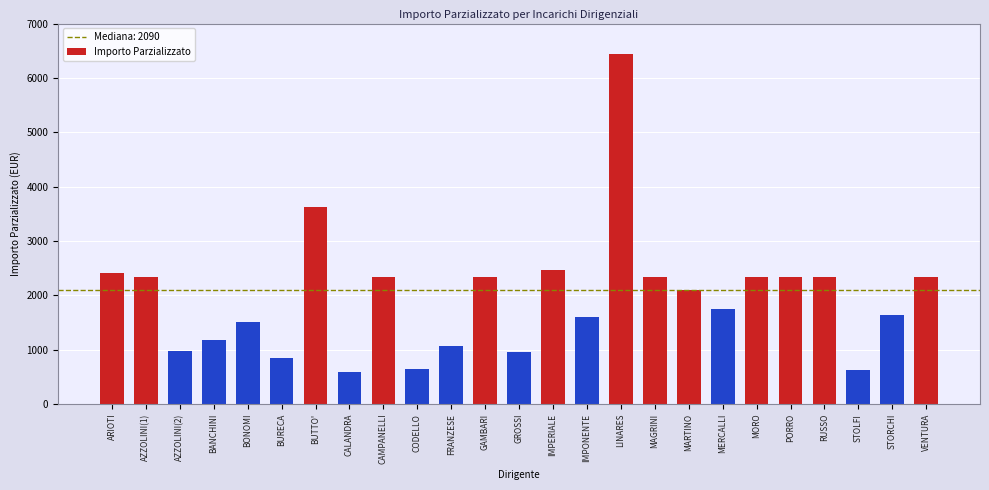

Which category has the highest value across all series?

LINARES